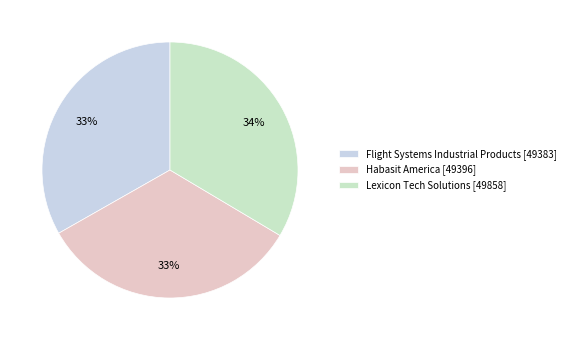

Count the number of slices in the pie.

3